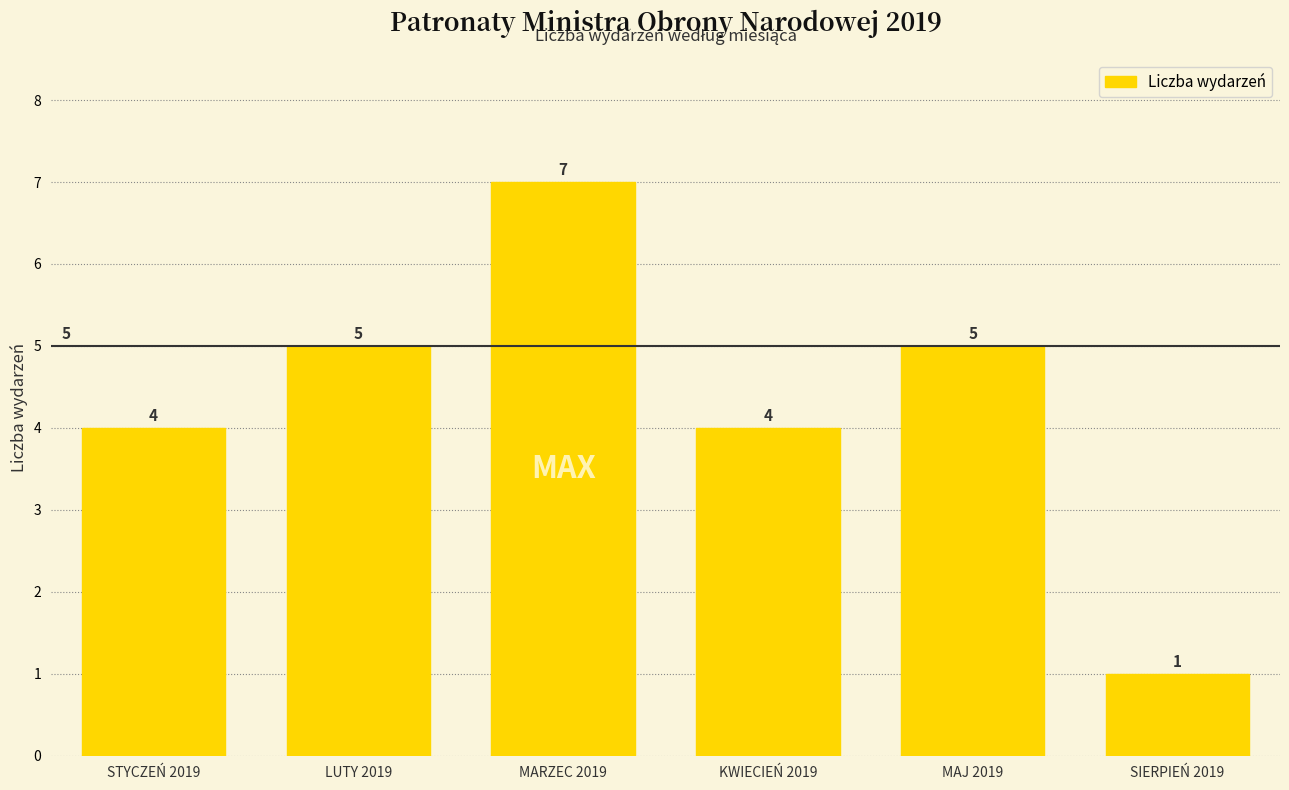

Reading left to right, extract all data points from this chart.

STYCZEŃ 2019=4	LUTY 2019=5	MARZEC 2019=7	KWIECIEŃ 2019=4	MAJ 2019=5	SIERPIEŃ 2019=1